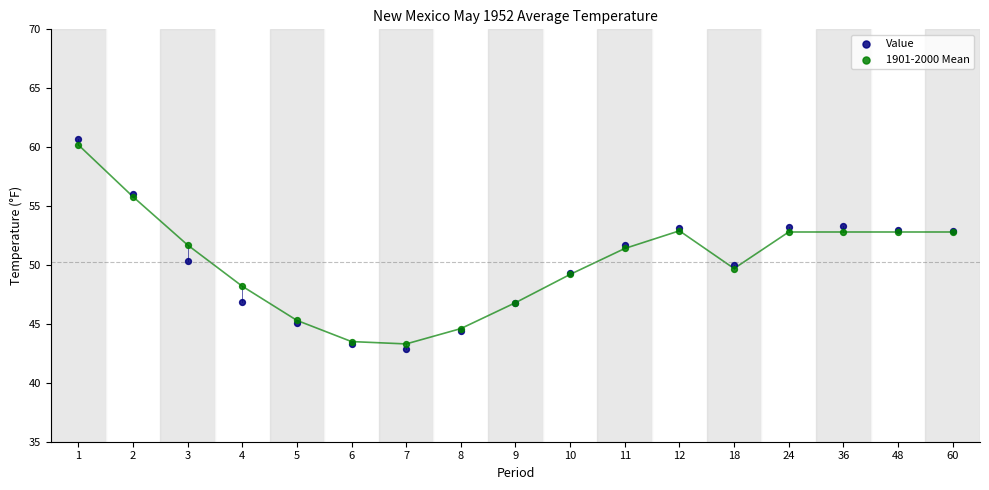

Which series has the largest Y range (max minus min)?

Value